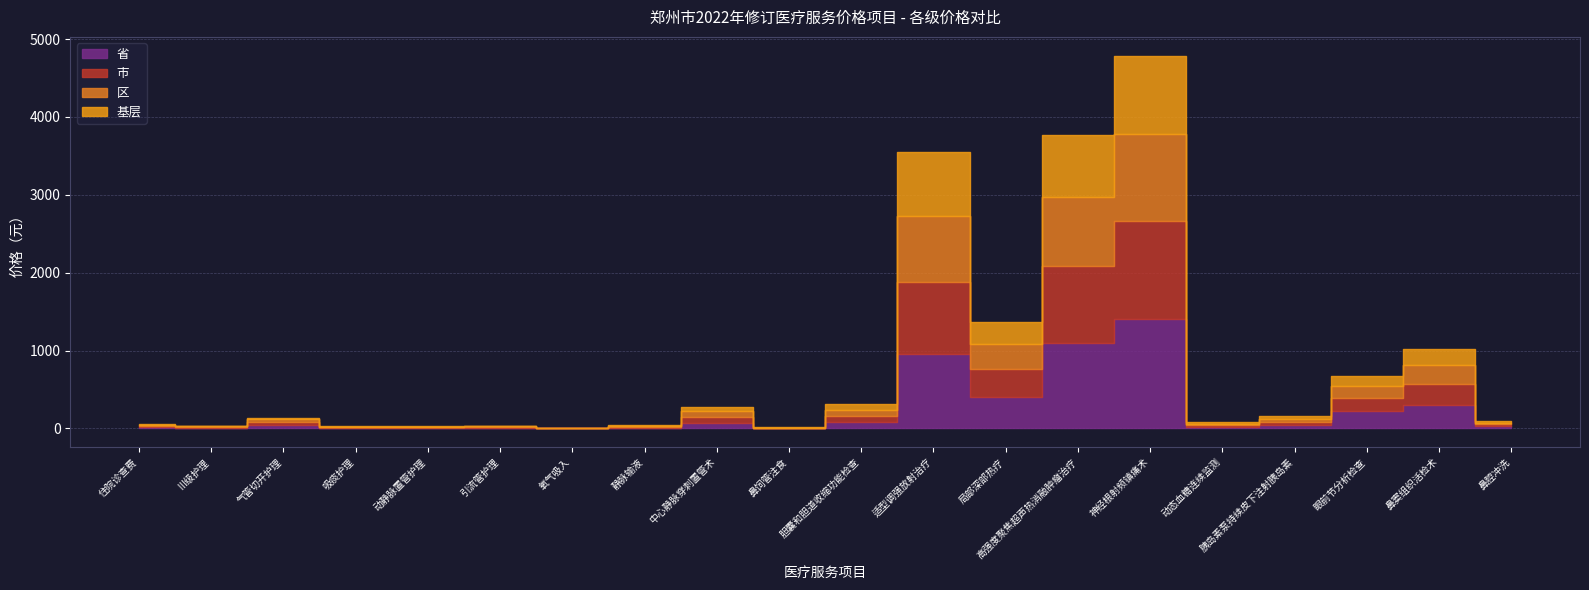

True or false: 市 and 省 cross at least once.

False